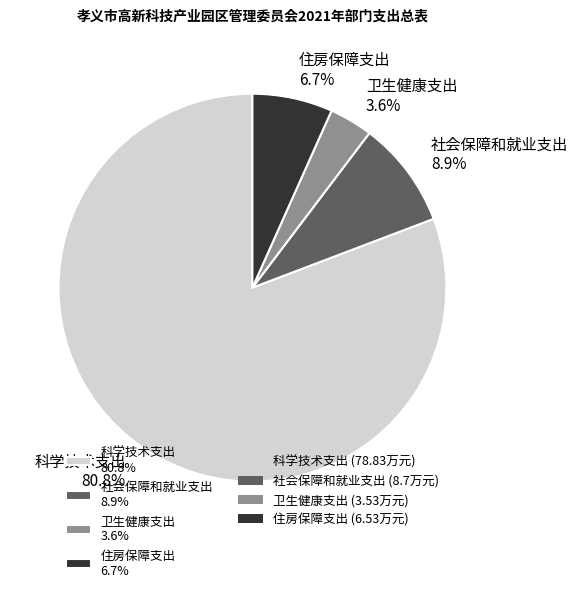

To the nearest percent, what is the difference between the largest and smallest slice percentages?

77%